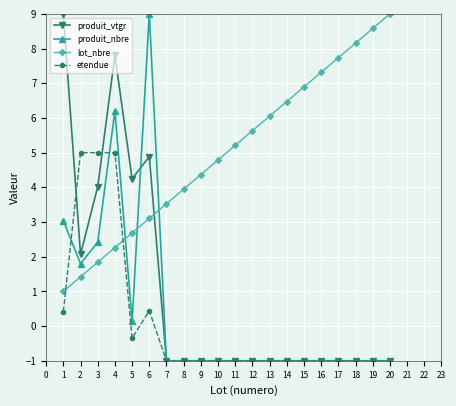

True or false: lot_nbre and produit_nbre intersect in this chart.

True